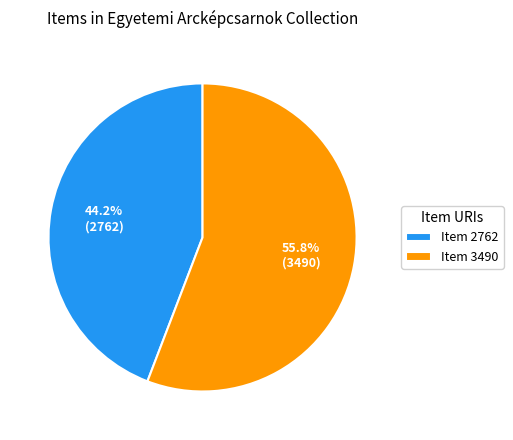

What is the smallest slice in the pie chart?

Item 2762